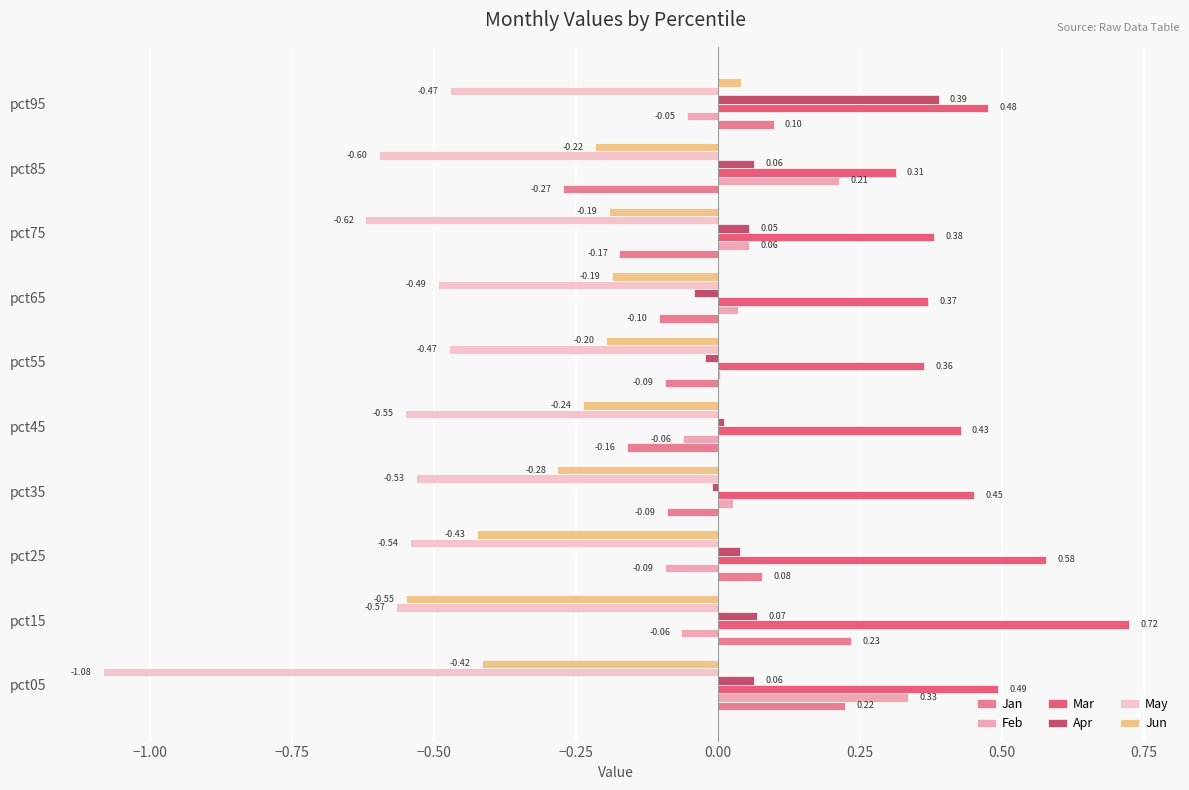

At which category is the sum across all series the highest?

pct95